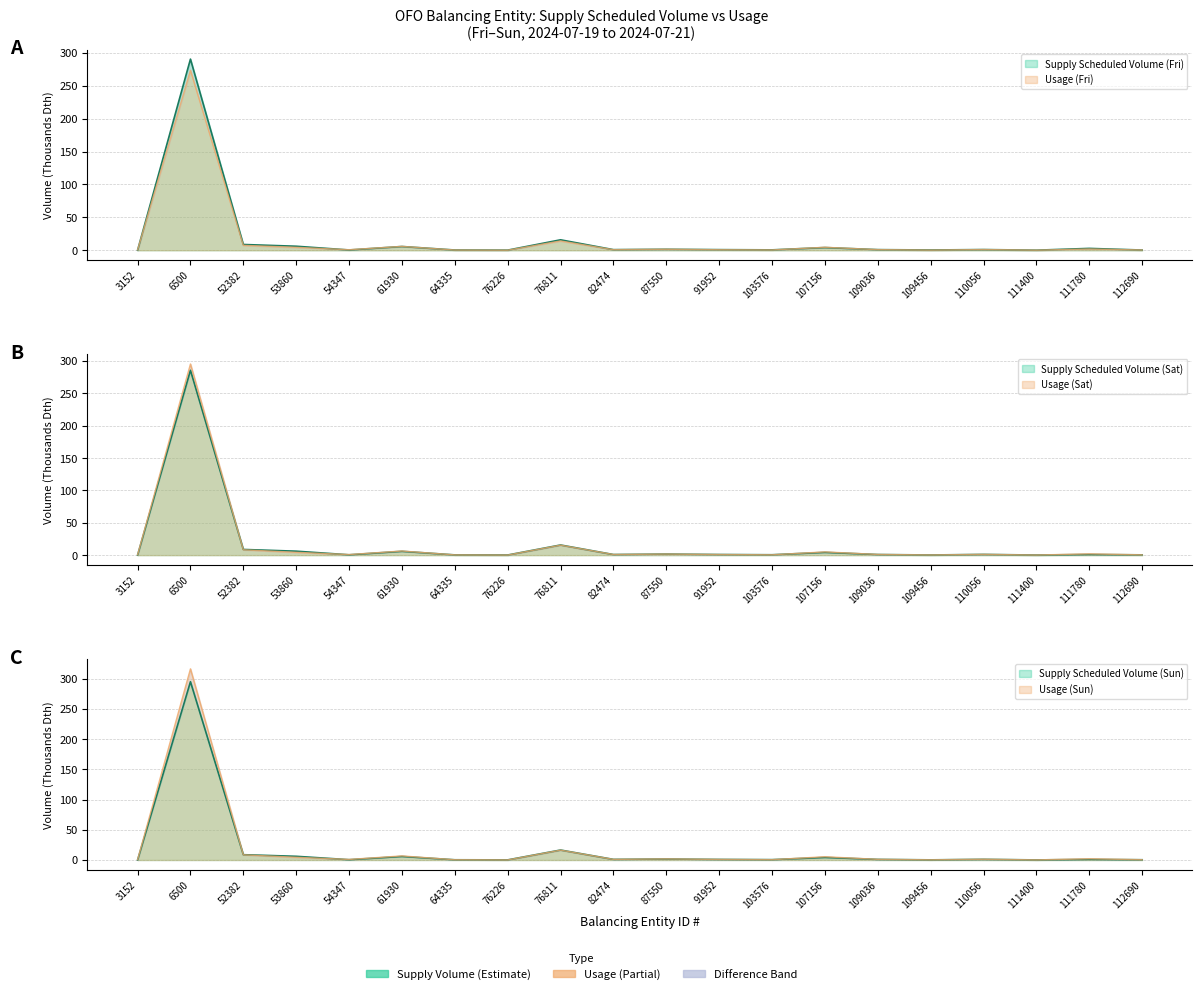

Does the chart display data point markers on the line(s)?

No